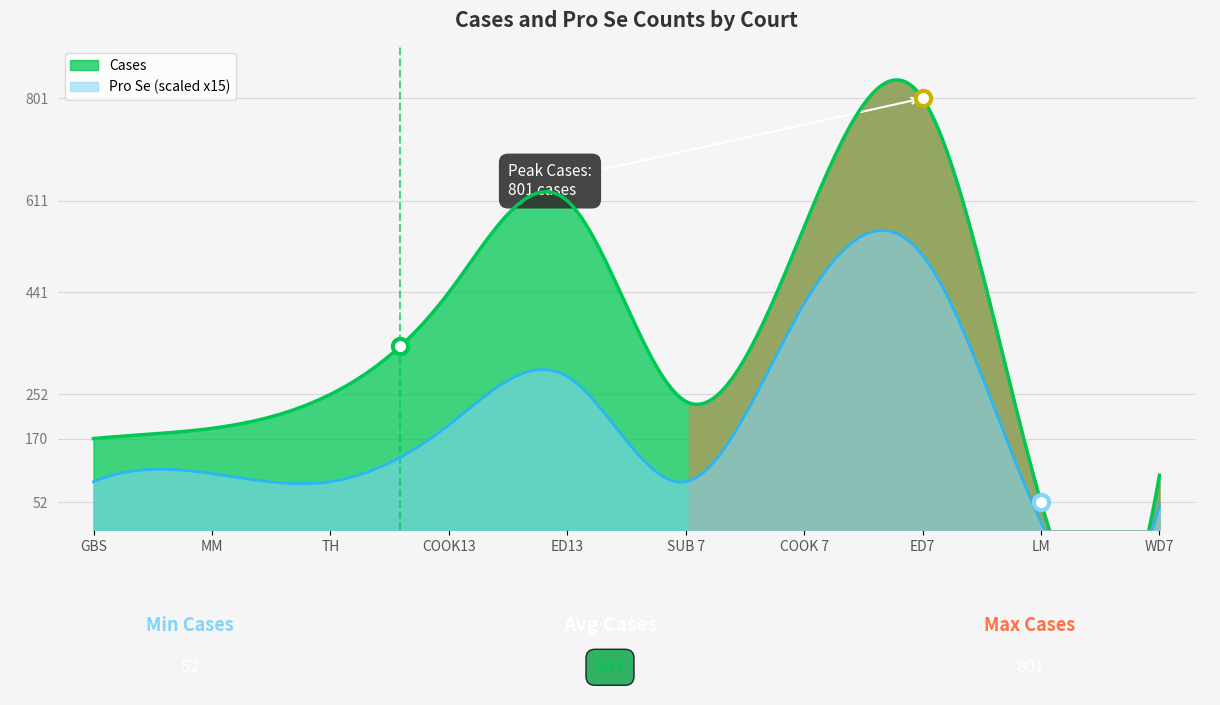

What are all the series names shown in the legend?

Cases, Pro Se